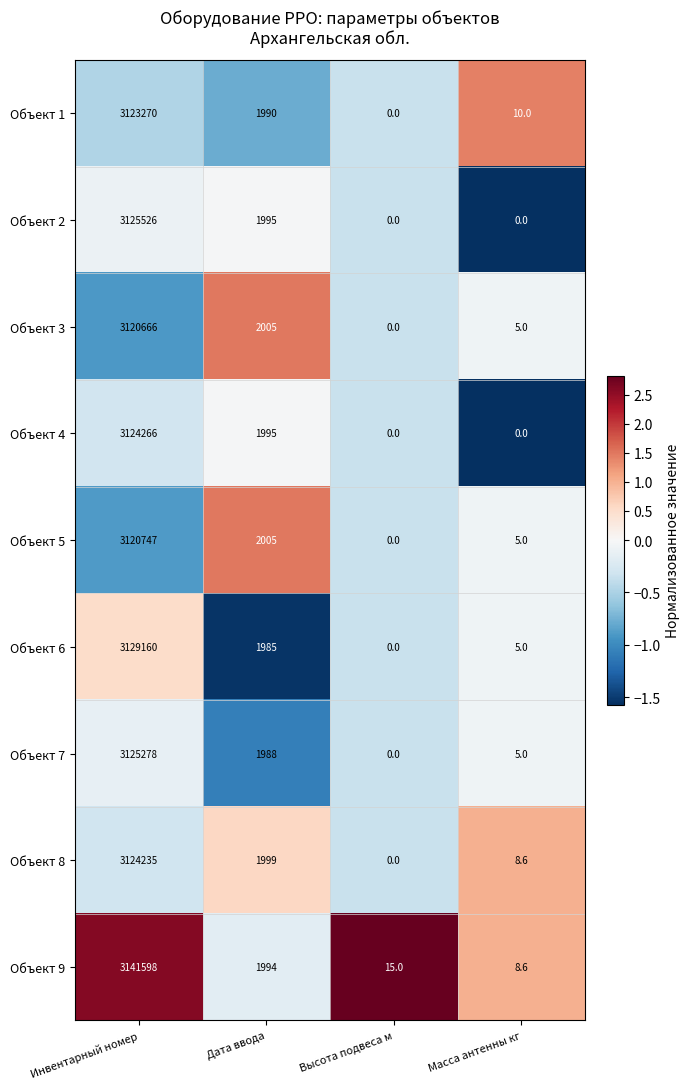

What is the sum of the Объект 6 values at Инвентарный номер and Дата ввода?

3131145.0